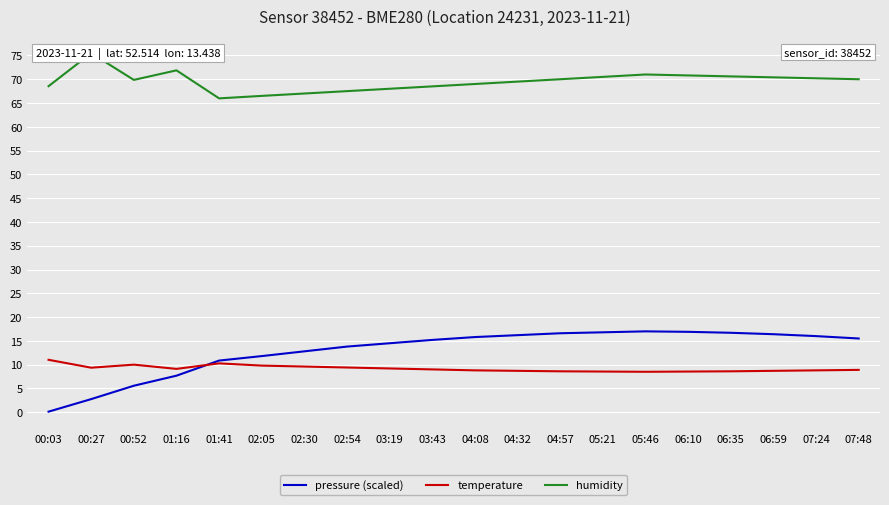

What position from the right is 06:59?

3